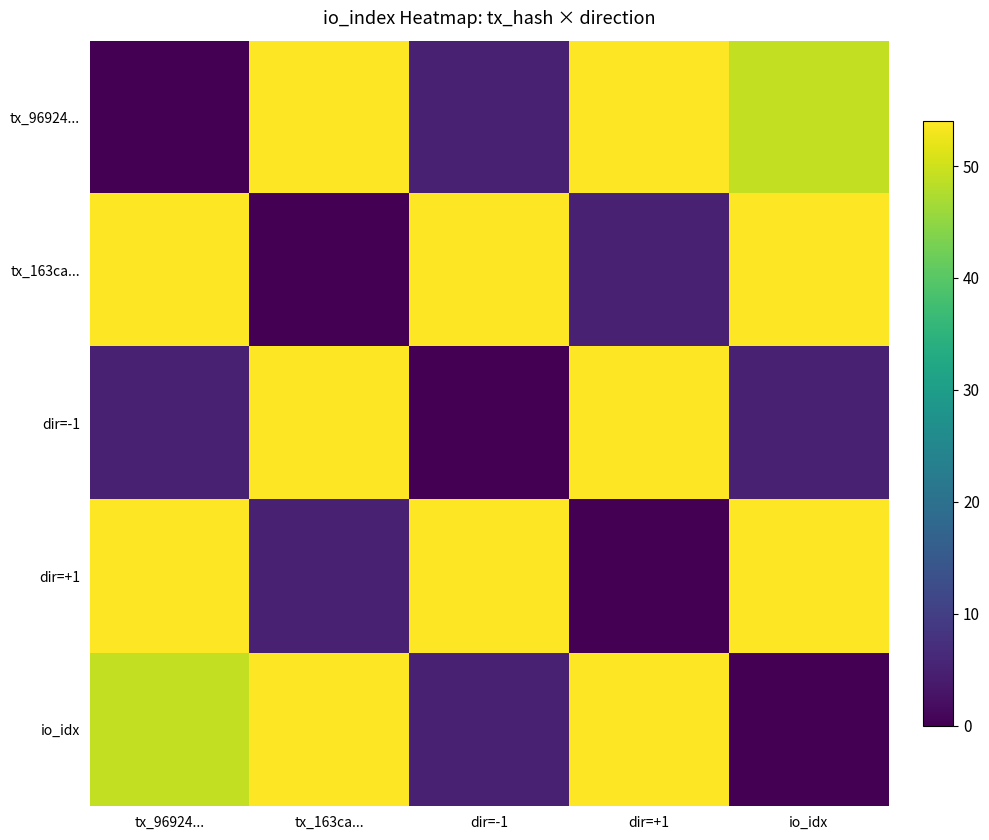

At which category is the sum across all series the highest?

tx_163ca...